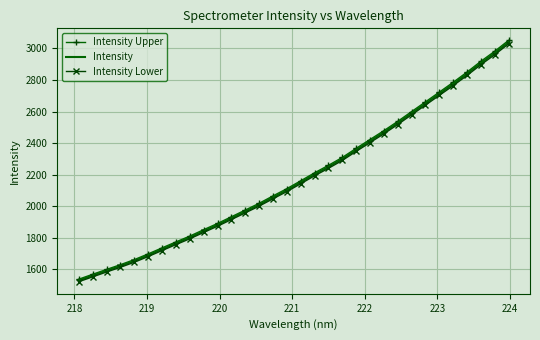

Which series has the widest spread of values?

Intensity Upper